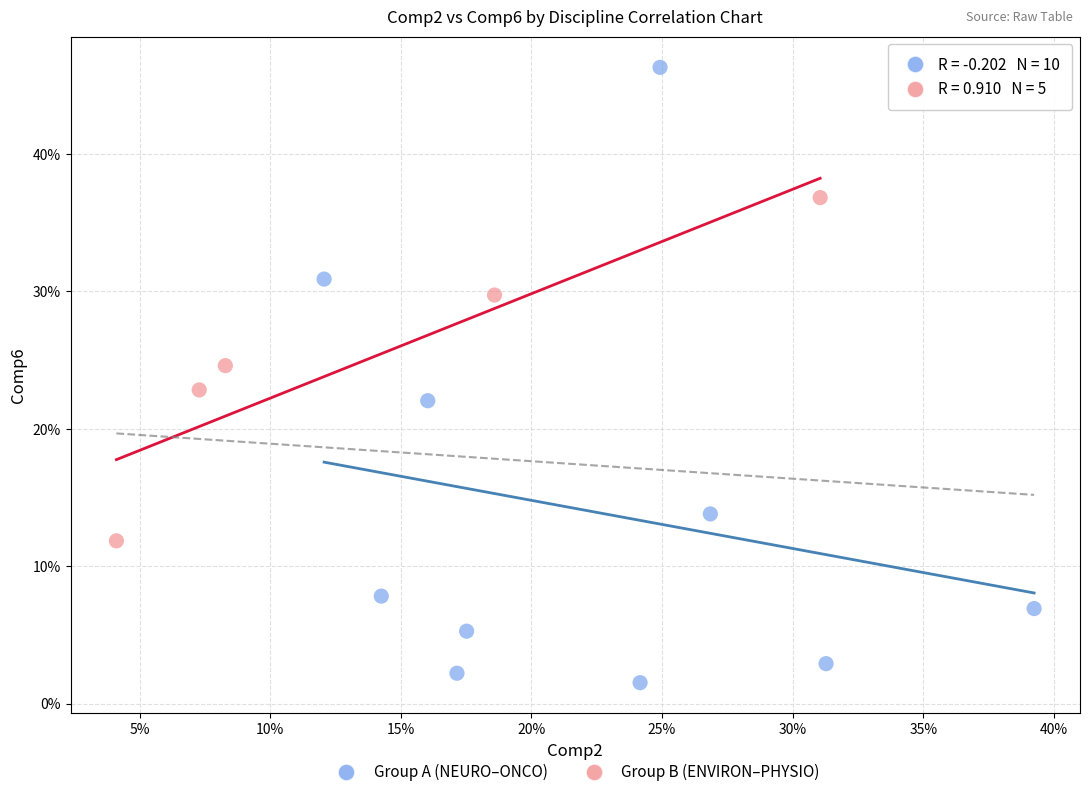

Which series reaches the maximum Y coordinate?

Group A (NEURO–ONCO)